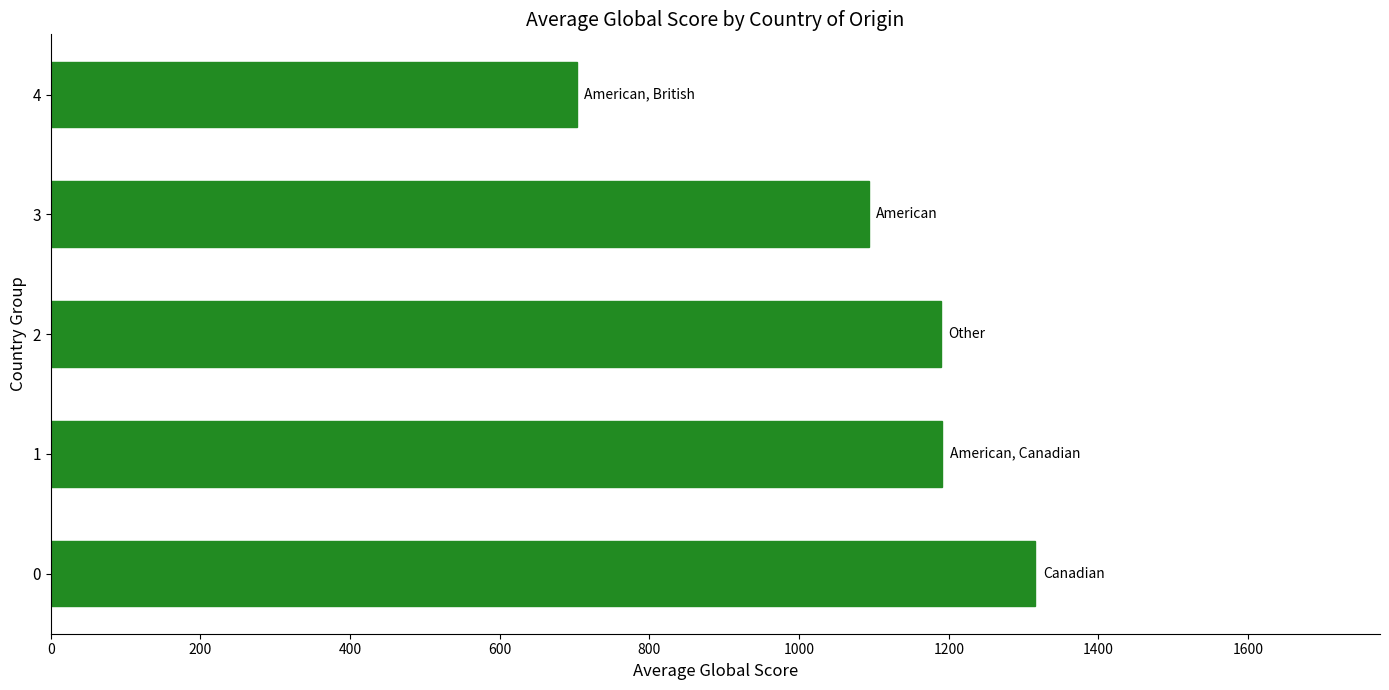

The value at 0 is 1315.7. True or false?

True